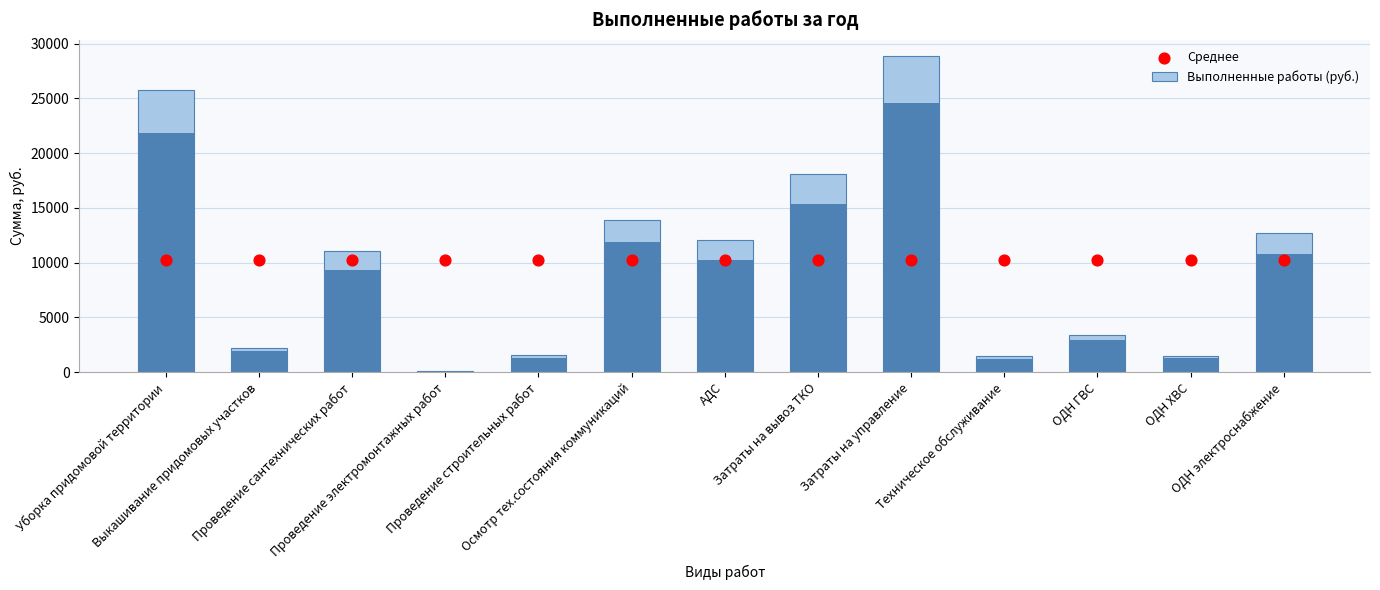

Which series reaches the maximum Y coordinate?

Выполненные работы (руб.)